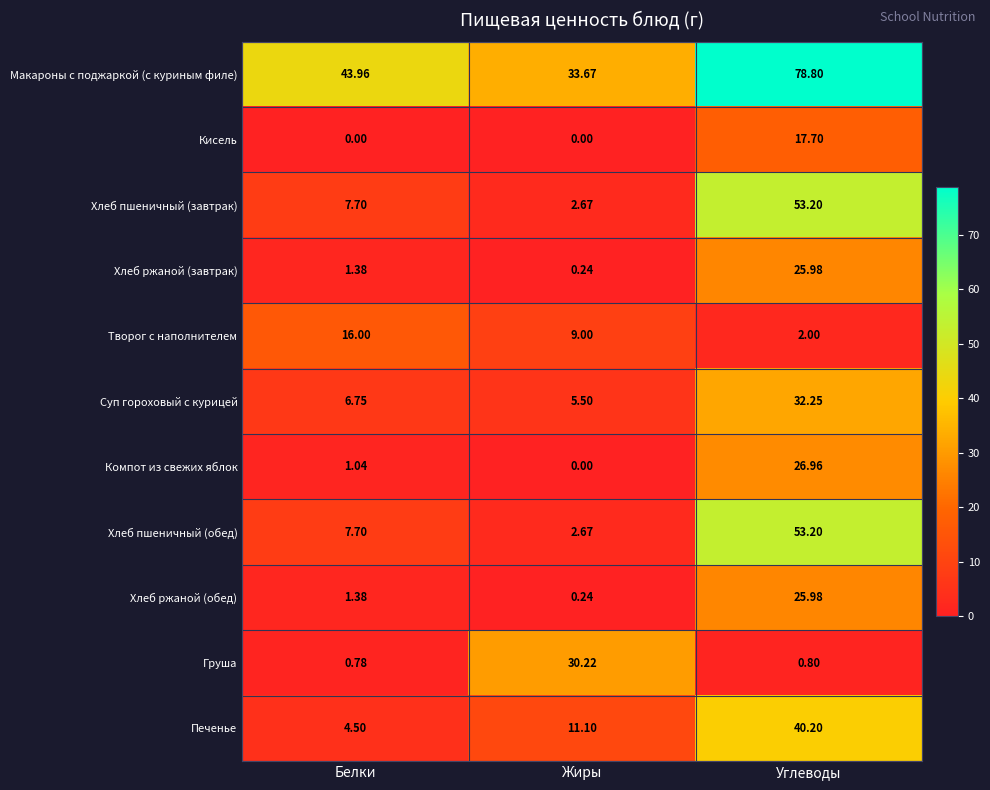

Which series changed the most between Белки and Жиры?

Груша